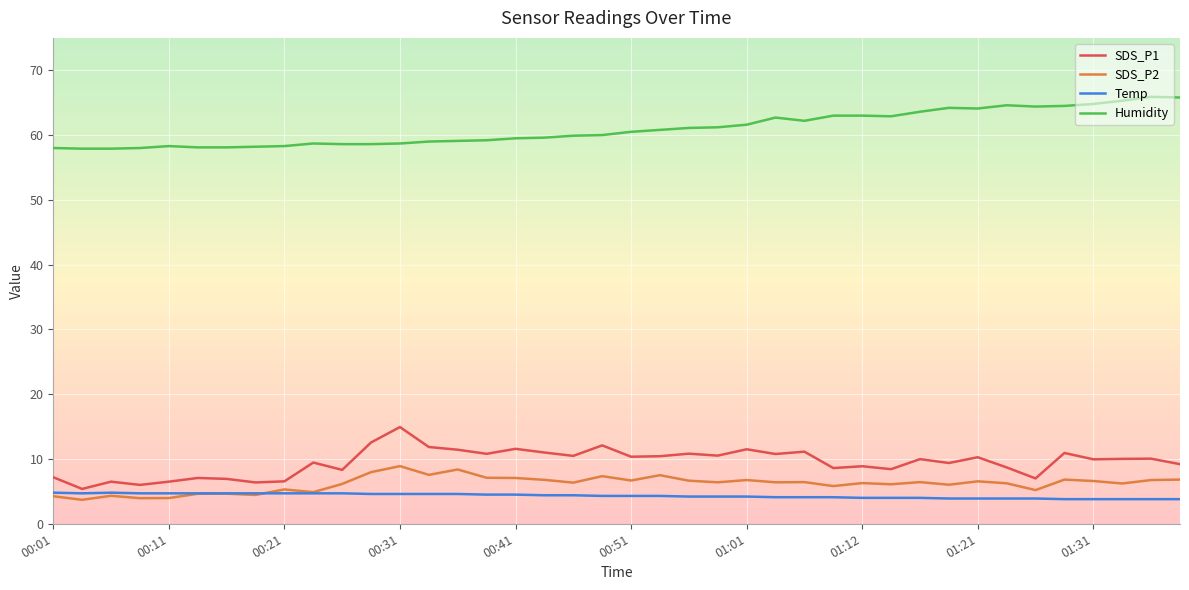

Rank the series by their maximum value, from highest to lowest.

Humidity, SDS_P1, SDS_P2, Temp